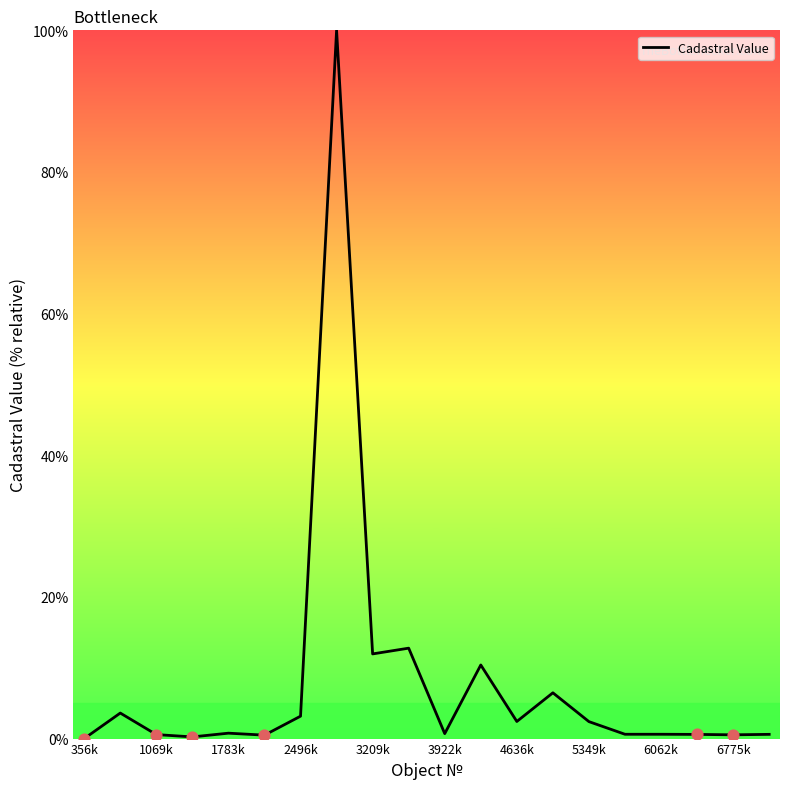

What is the difference between the maximum and minimum values?

100.0